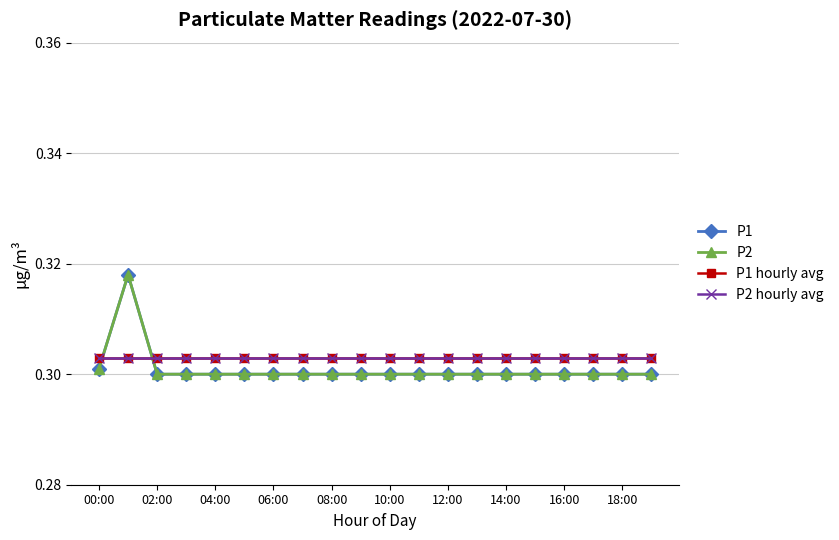

Is this an area chart (filled region under the line)?

No